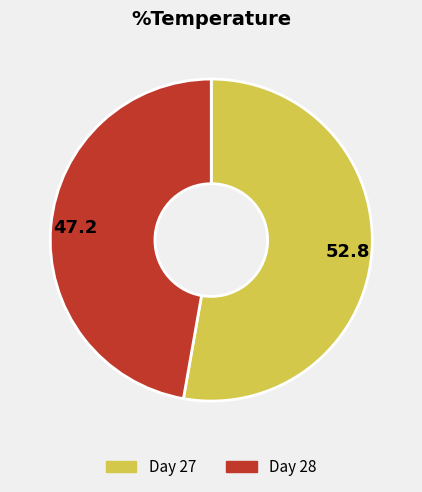

Is there any slice that represents more than half of the pie?

Yes